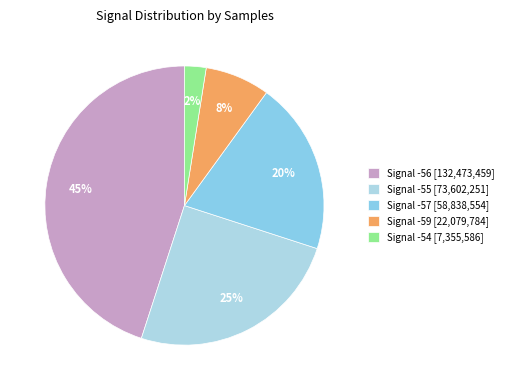

How many slices are in this pie chart?

5